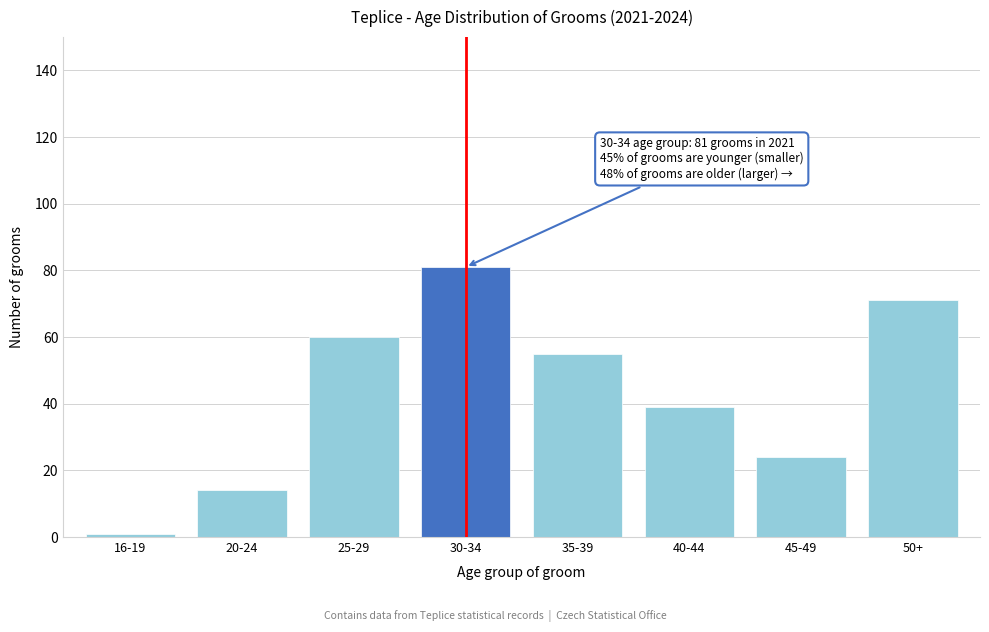

Reading right to left, transcribe all the data shown in this chart.

50+=71	45-49=24	40-44=39	35-39=55	30-34=81	25-29=60	20-24=14	16-19=1